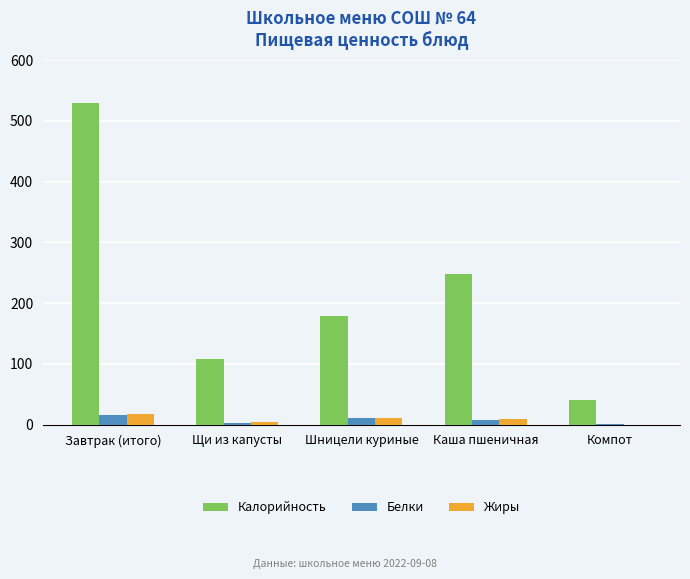

What are all the series names shown in the legend?

Калорийность, Белки, Жиры